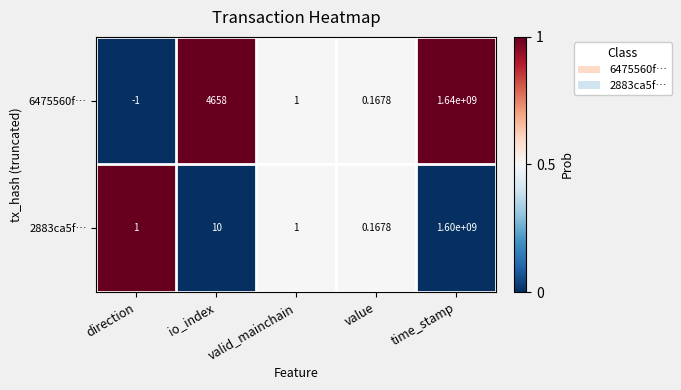

At which label does 6475560f… first exceed 1?

io_index